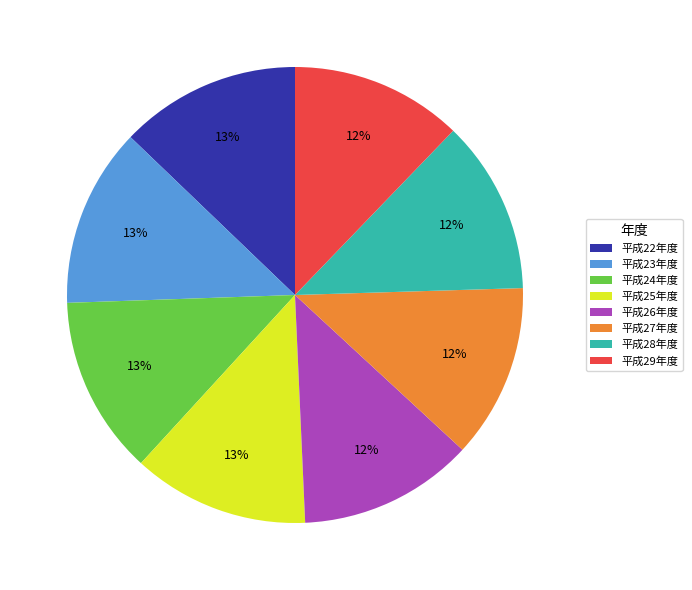

Is there any slice that represents more than half of the pie?

No